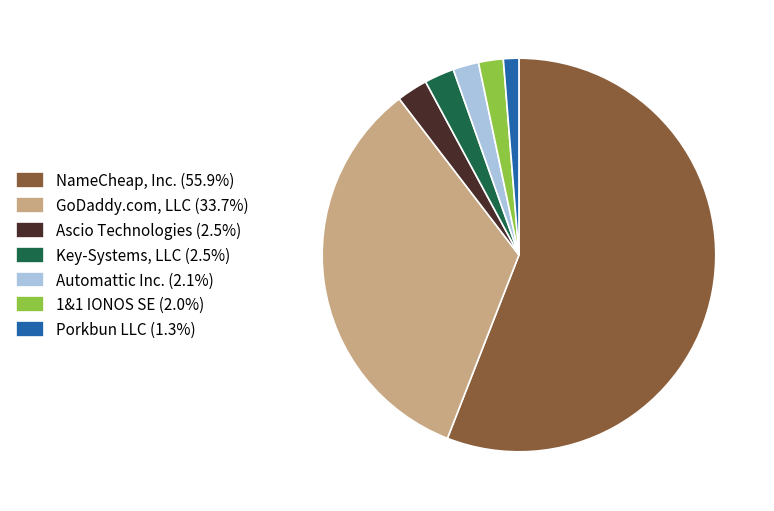

Is it true that Ascio Technologies is 8% of the pie?

False